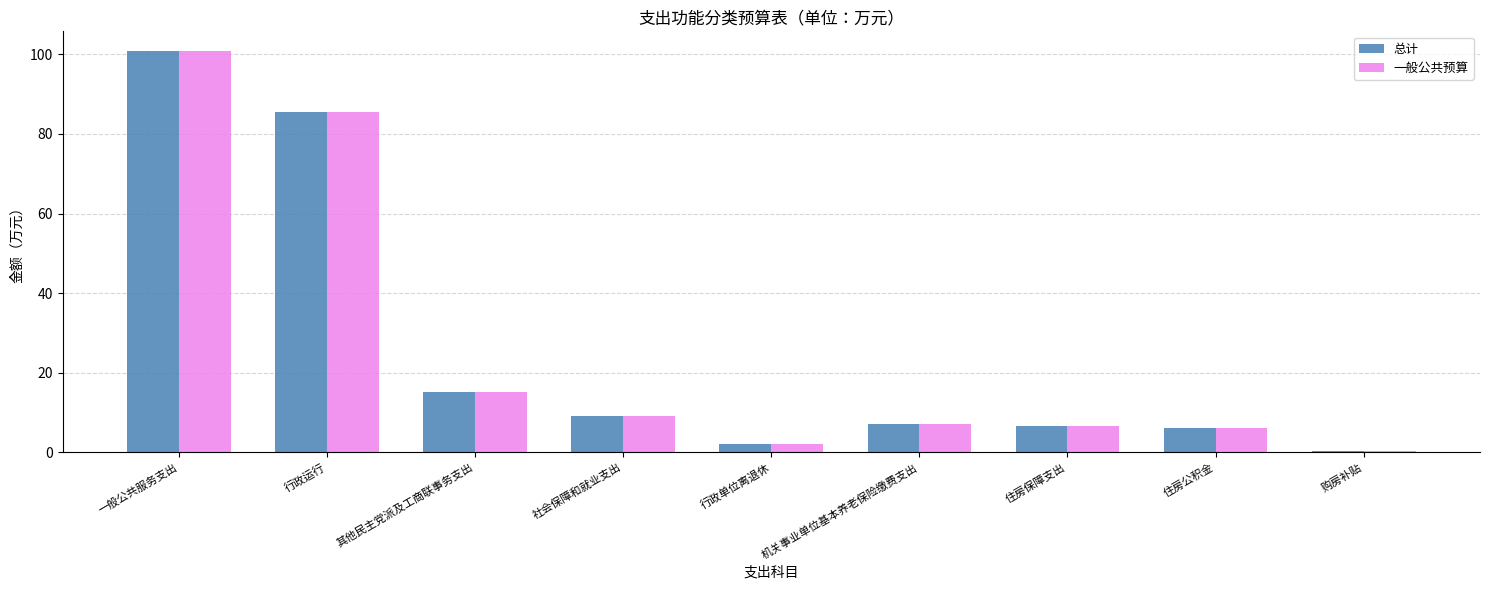

At which category does the chart reach its peak across all series?

一般公共服务支出